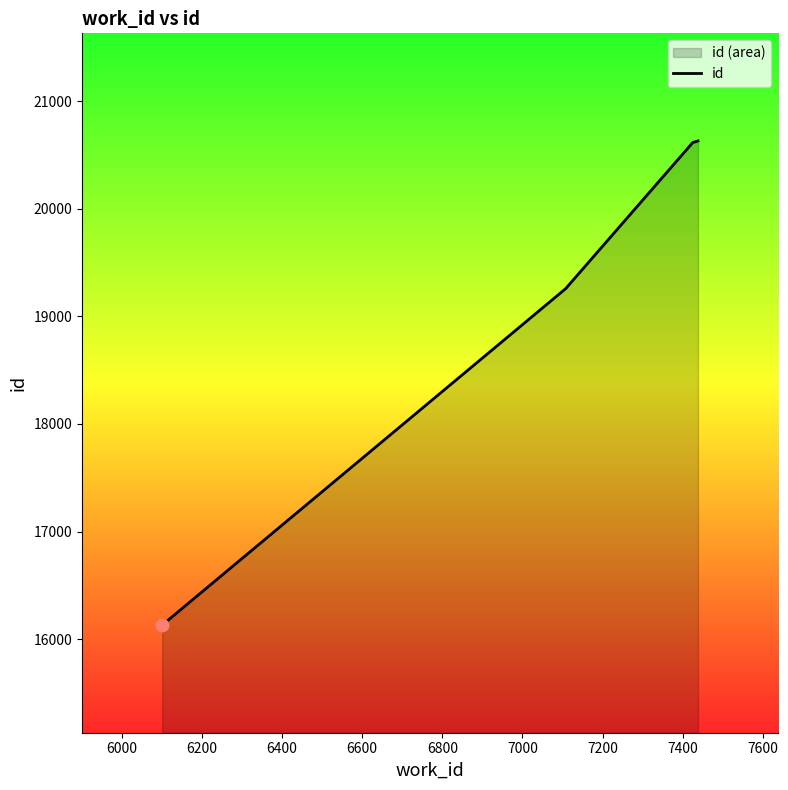

What is the smallest value displayed?

16131